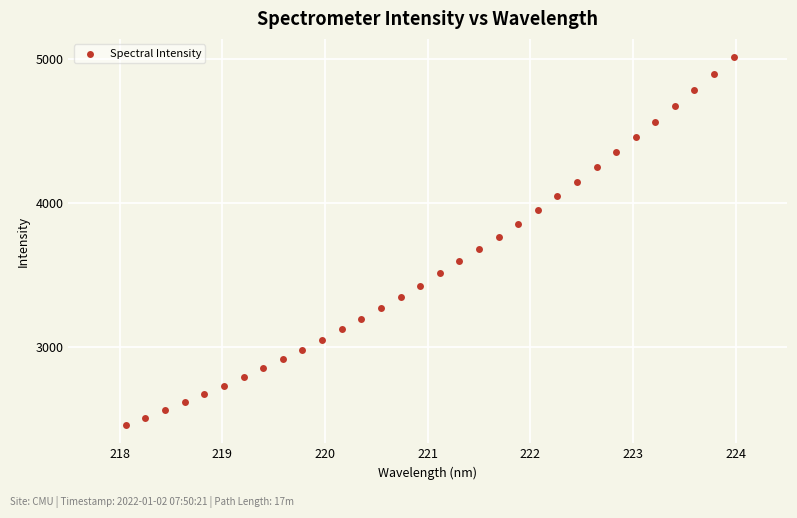

What is the range of X values (max minus min)?

5.9